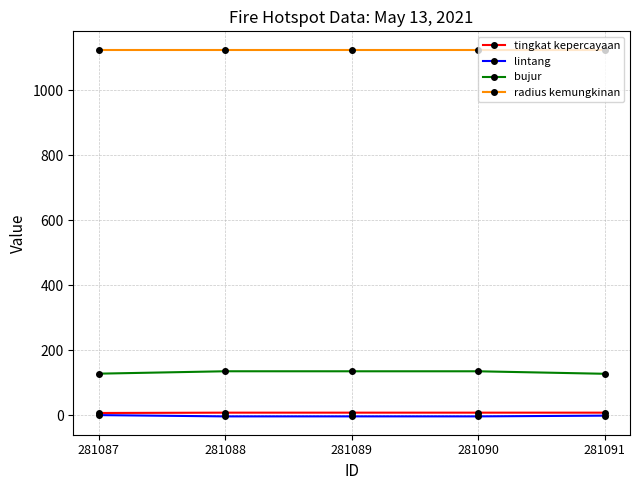

What is the maximum value for radius kemungkinan?

1125.0